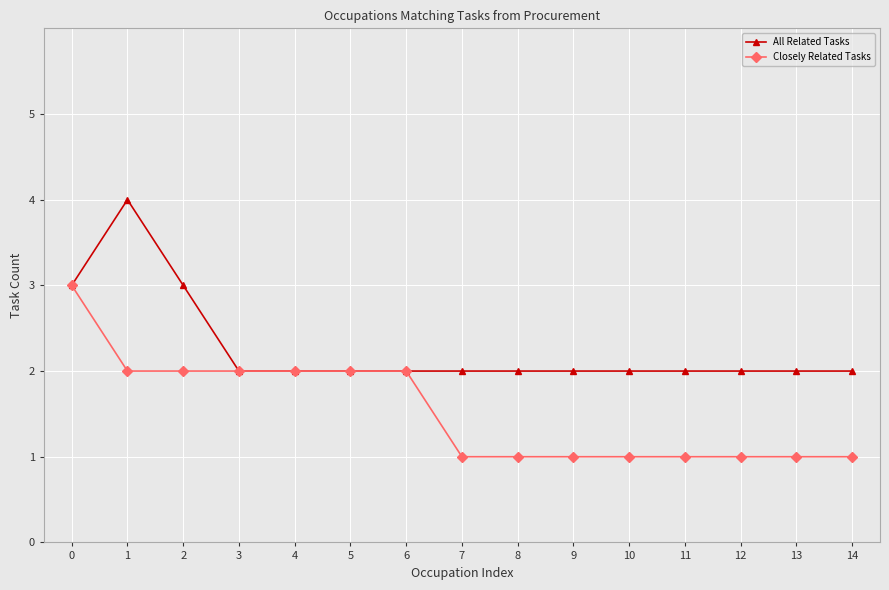

What is the sum of the Closely Related Tasks values at 3 and 6?

4